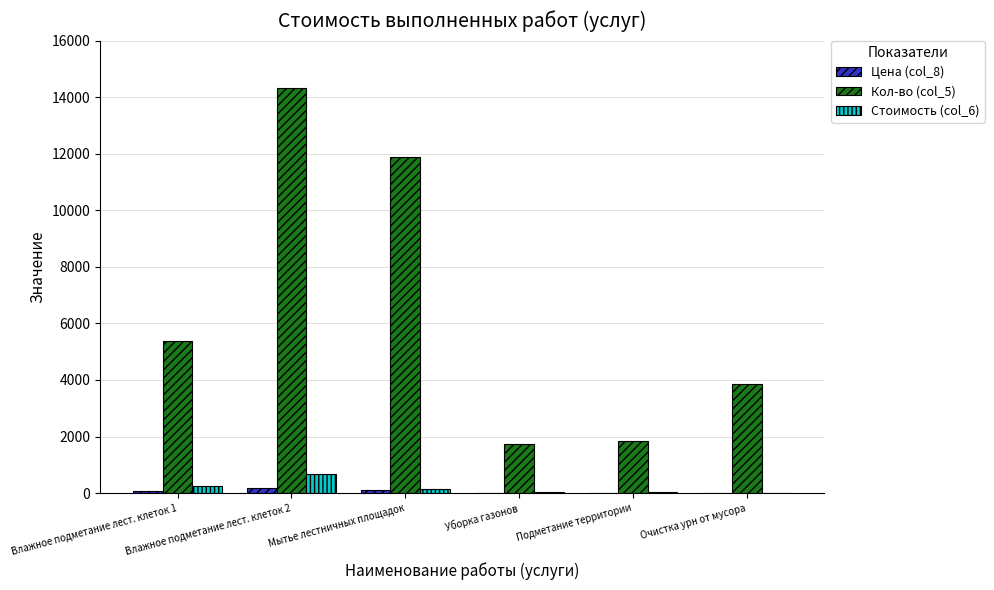

What is the highest value of the Стоимость (col_6) series?

683.8